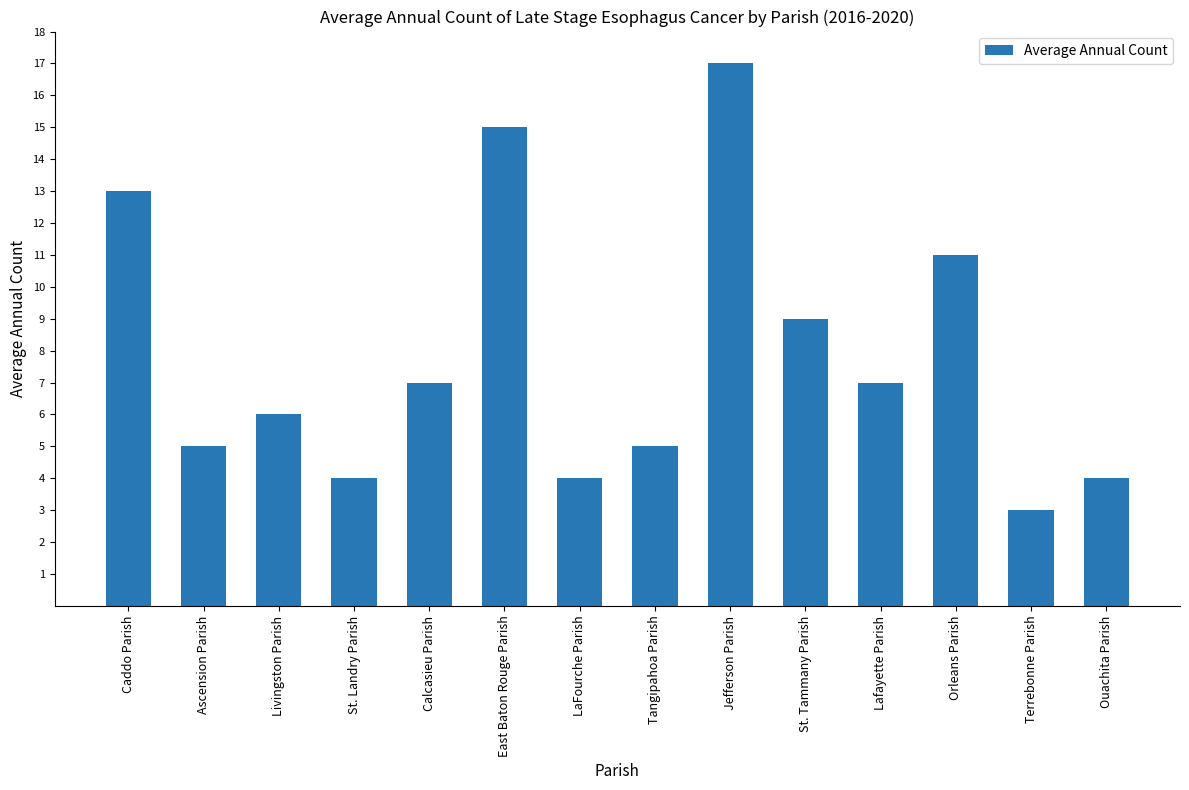

At which label does the data first exceed 7?

Caddo Parish